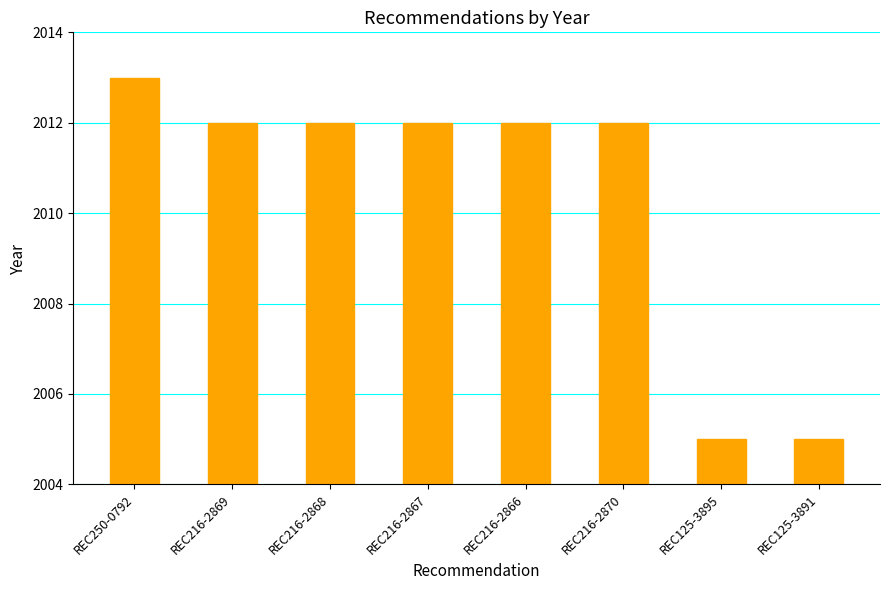

The value at REC216-2870 is 461. True or false?

False